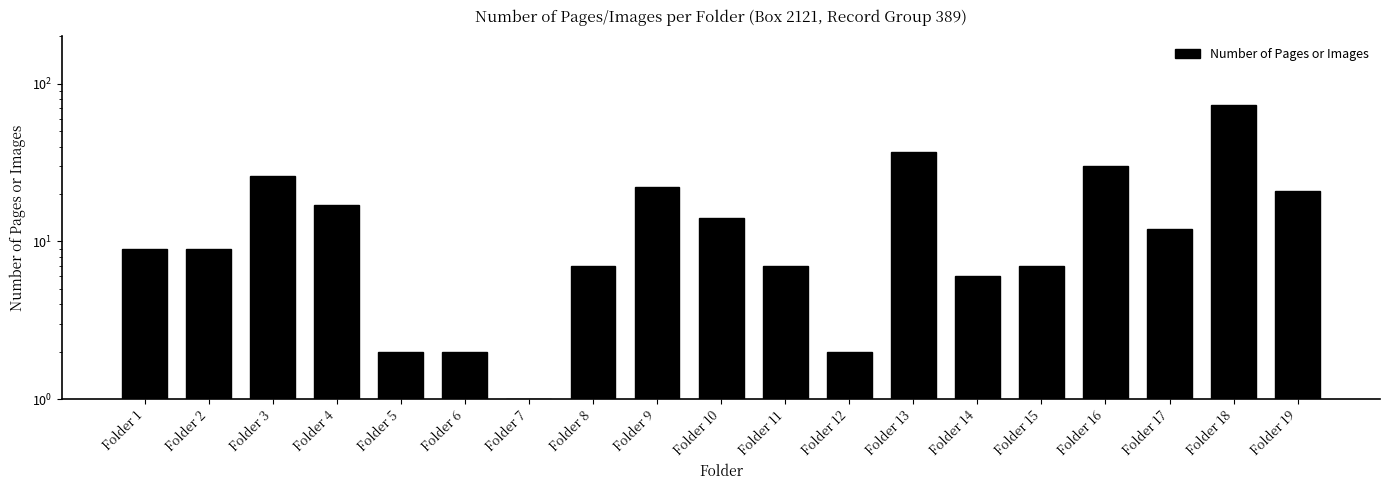

What is the greatest value displayed?

73